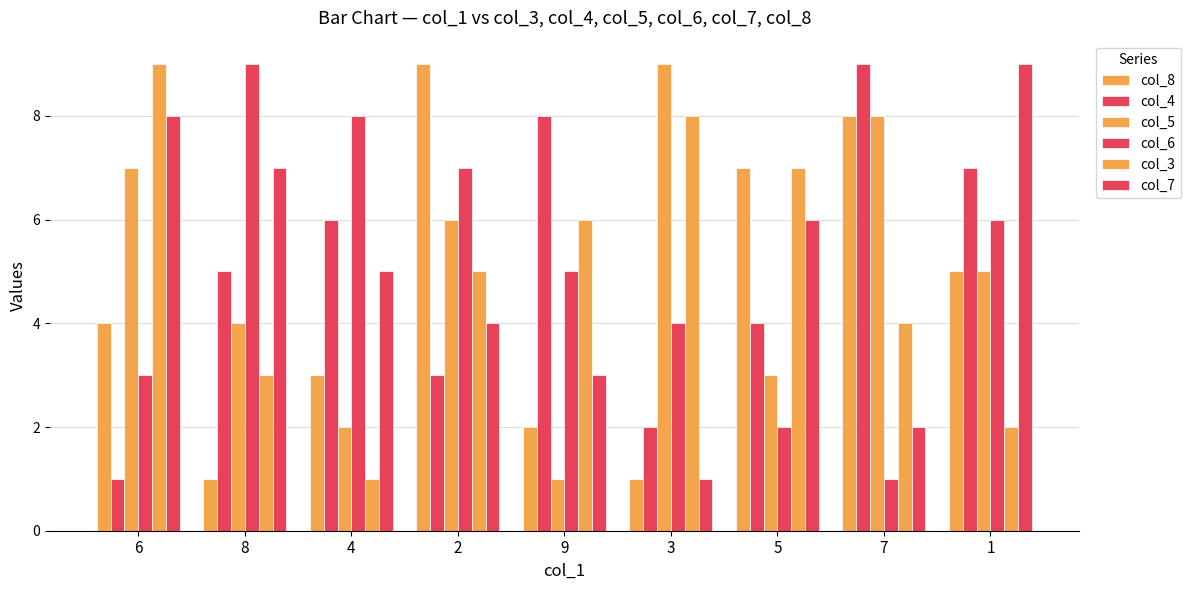

The col_5 series shows 0 at 9. True or false?

False